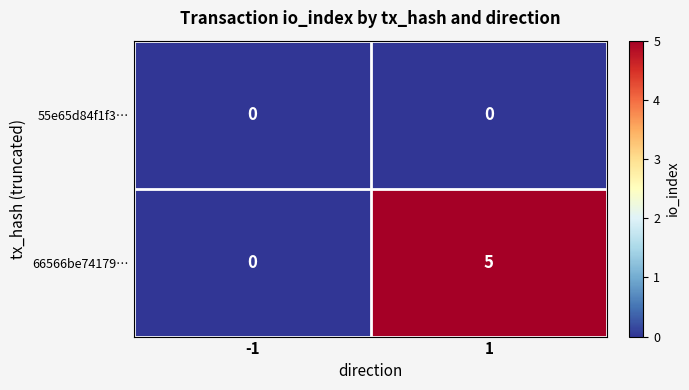

The value of 66566be74179… at -1 is 2. True or false?

False